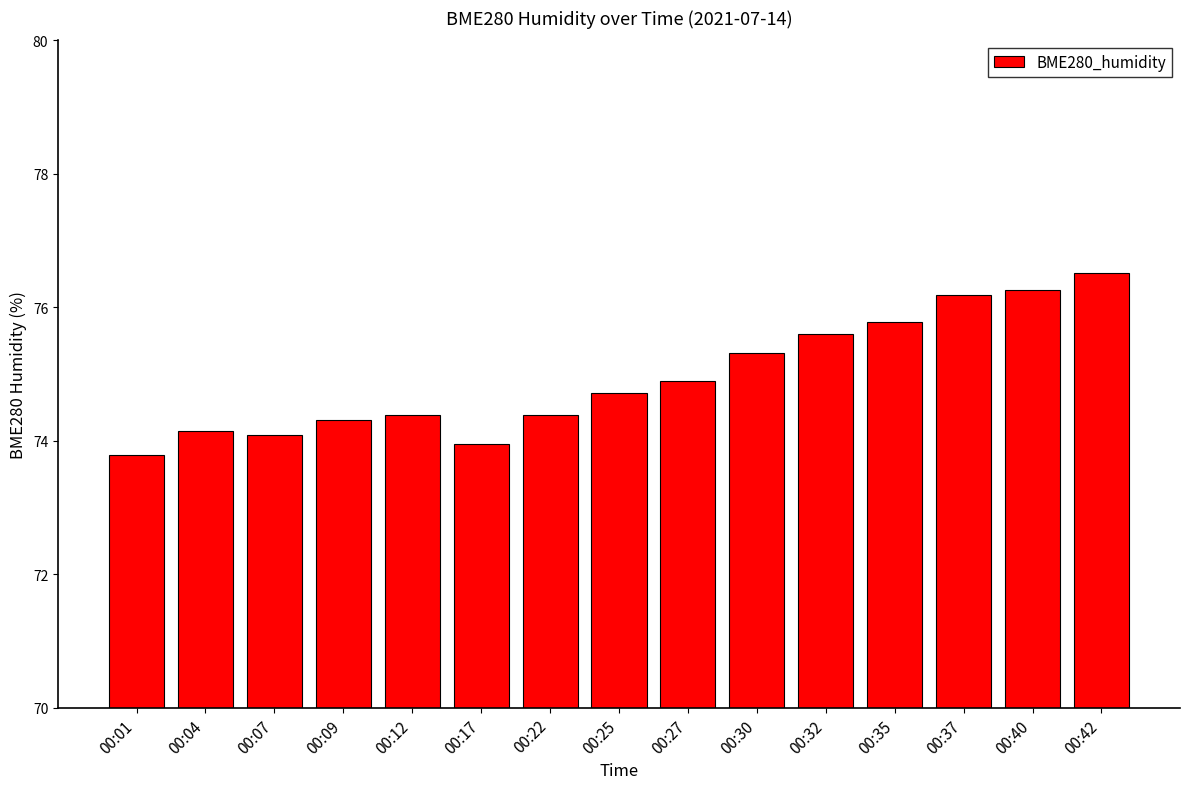

What is the minimum value shown in the chart?

73.8